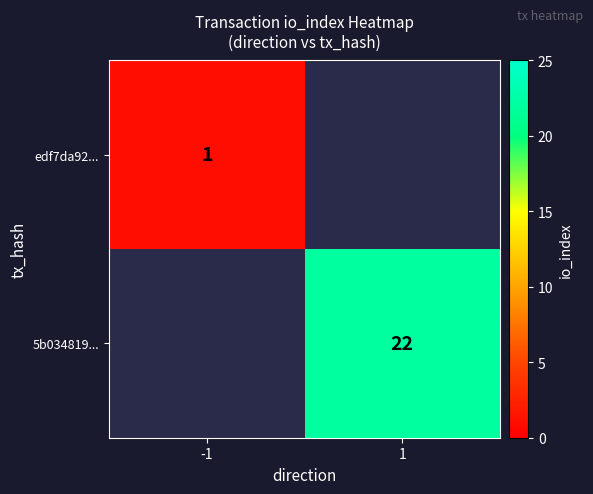

The value of 5b034819... at 1 is 22. True or false?

True